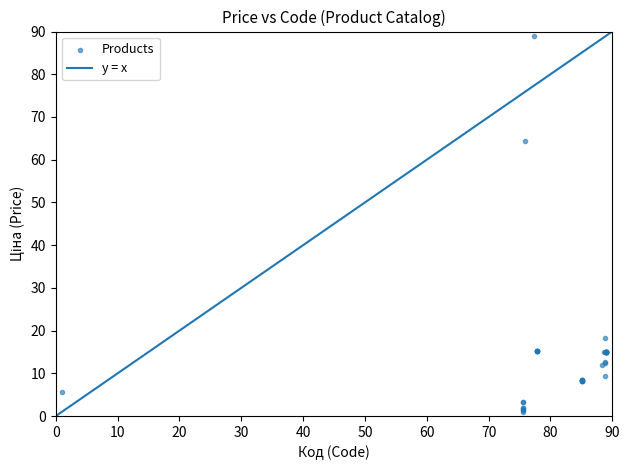

What Y value in the scatter plot is closest to 45?

64.3